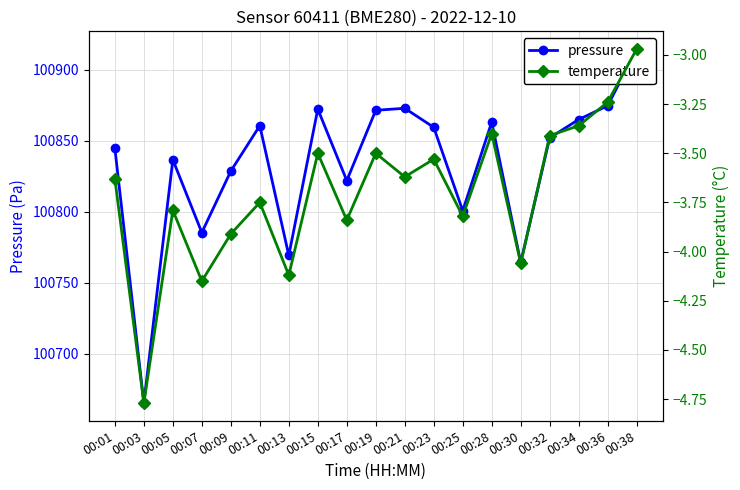

What is the smallest value displayed?

-4.8